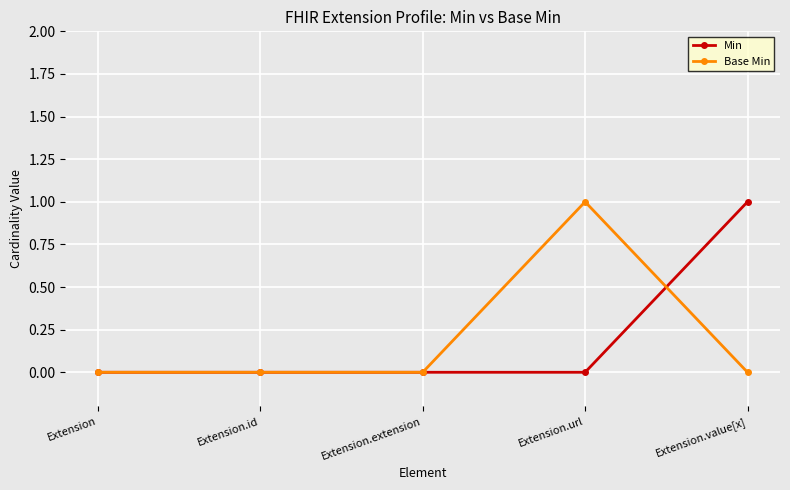

Reading left to right, transcribe all the data shown in this chart.

Min: 0	0	0	0	1
Base Min: 0	0	0	1	0